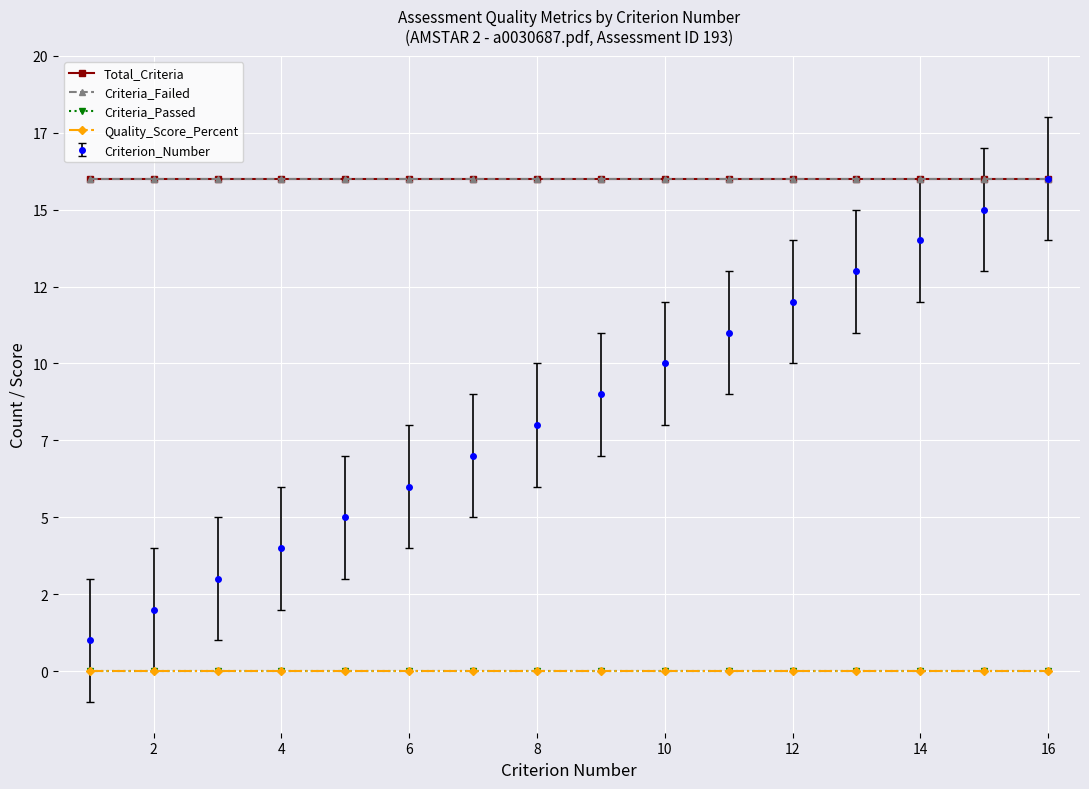

Is this an area chart (filled region under the line)?

No